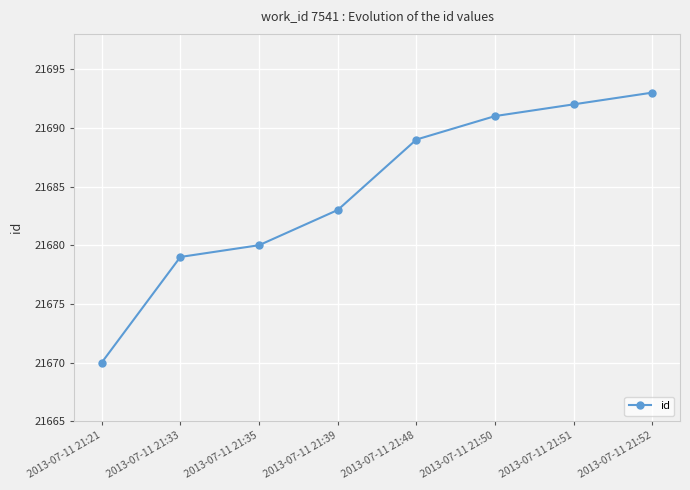

Reading left to right, extract all data points from this chart.

2013-07-11 21:21=21670	2013-07-11 21:33=21679	2013-07-11 21:35=21680	2013-07-11 21:39=21683	2013-07-11 21:48=21689	2013-07-11 21:50=21691	2013-07-11 21:51=21692	2013-07-11 21:52=21693